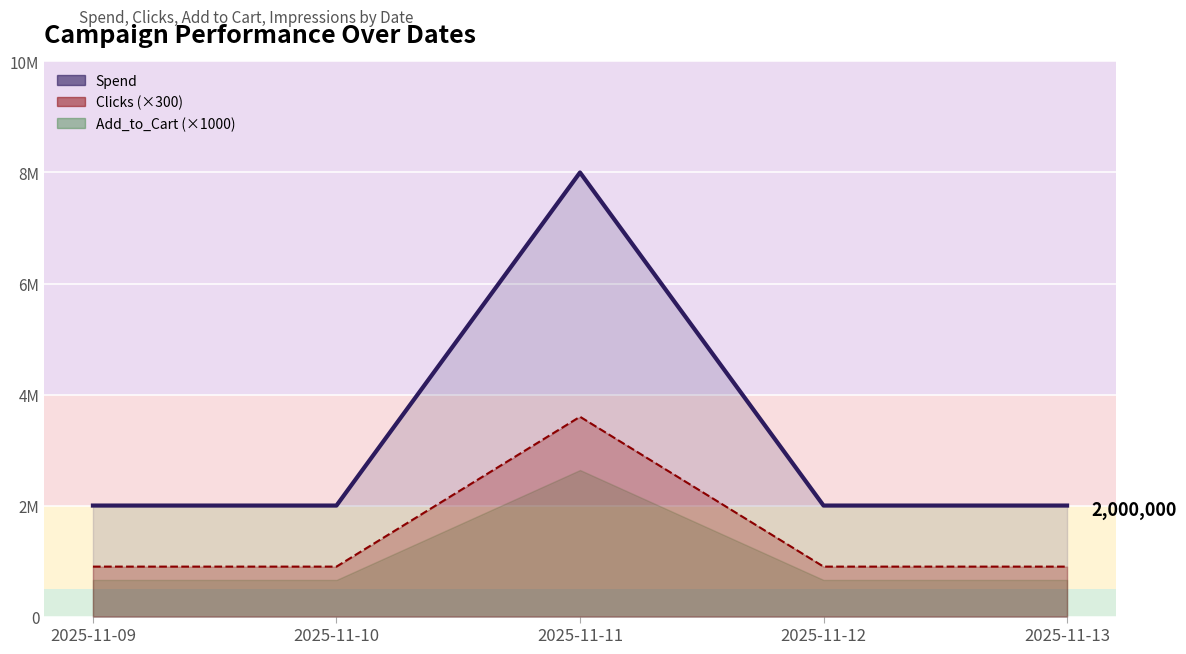

Is the value of Clicks at 2025-11-10 greater than the value of Spend at 2025-11-11?

No